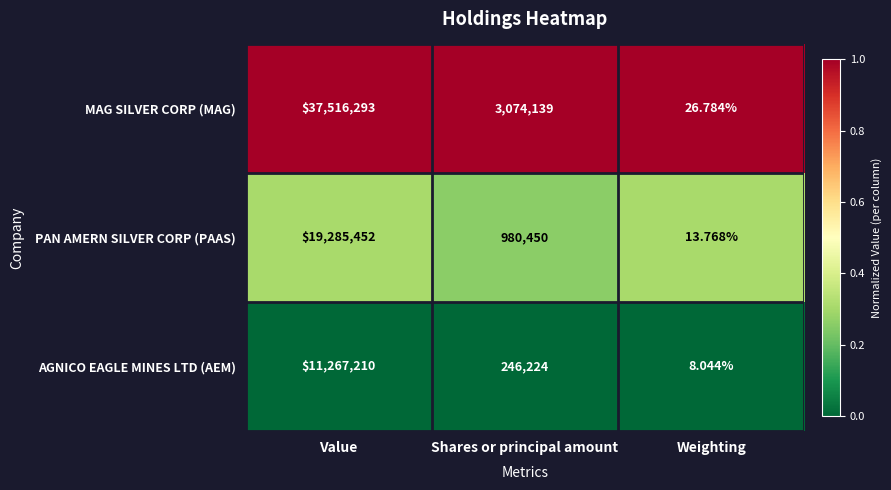

Which label corresponds to the largest value in the chart?

Value